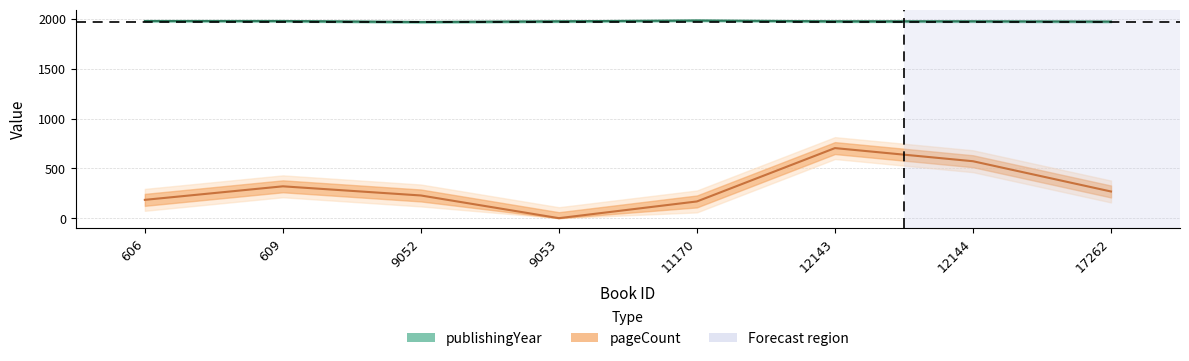

Is it true that pageCount equals 536 at 609?

False